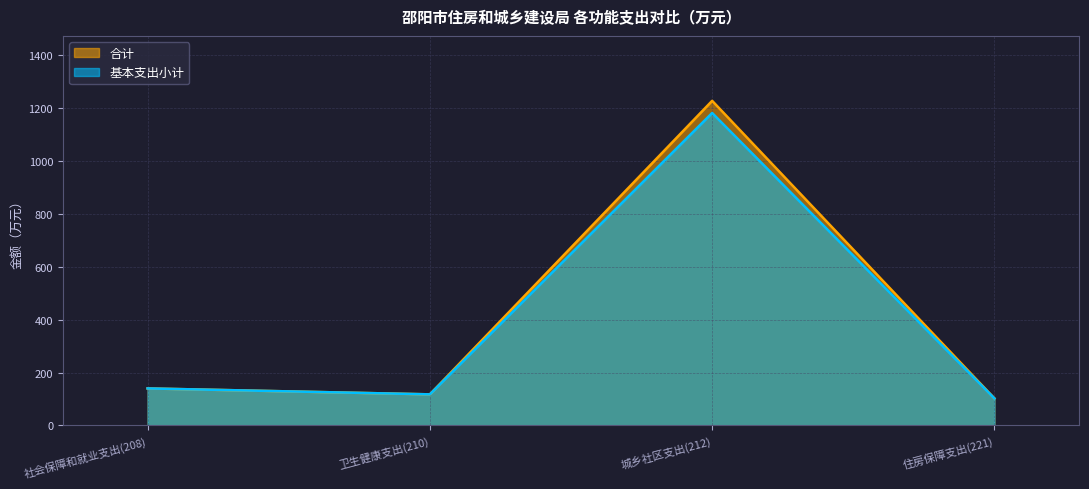

Rank the series at 卫生健康支出(210) from highest to lowest value.

合计, 基本支出小计